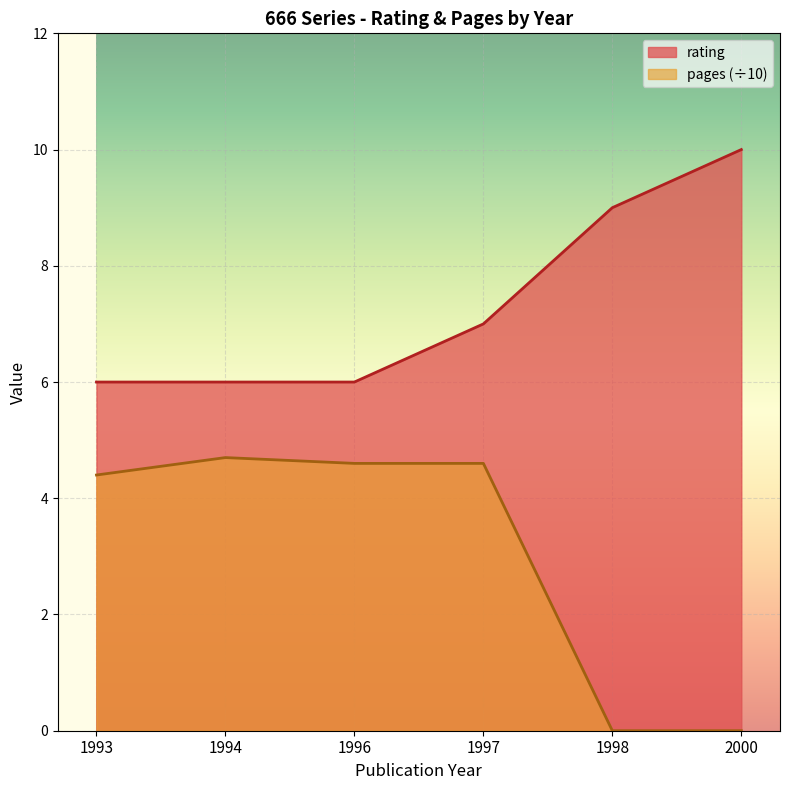

Is it true that rating equals 10.0 at 2000?

True